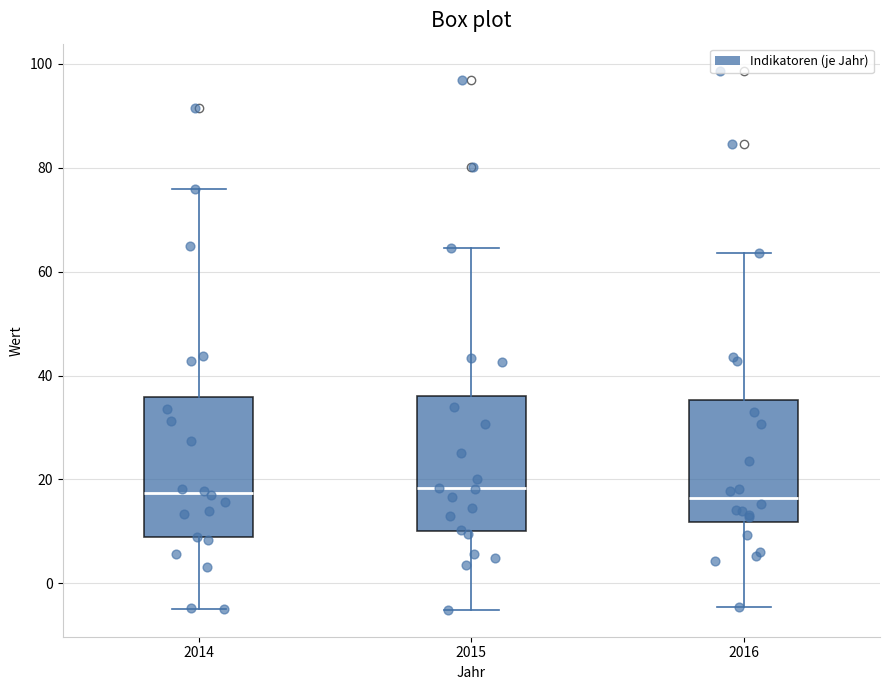

Reading left to right, read every box against the y-axis: the position of its median line, the range the box covers, and the ends of its whiskers. The values are not printed on the chart, so give them approximately, as read against the axis.

2014: median 18, box 8 to 36, whiskers -4 to 76
2015: median 18, box 10 to 36, whiskers -6 to 64
2016: median 16, box 12 to 36, whiskers -4 to 64